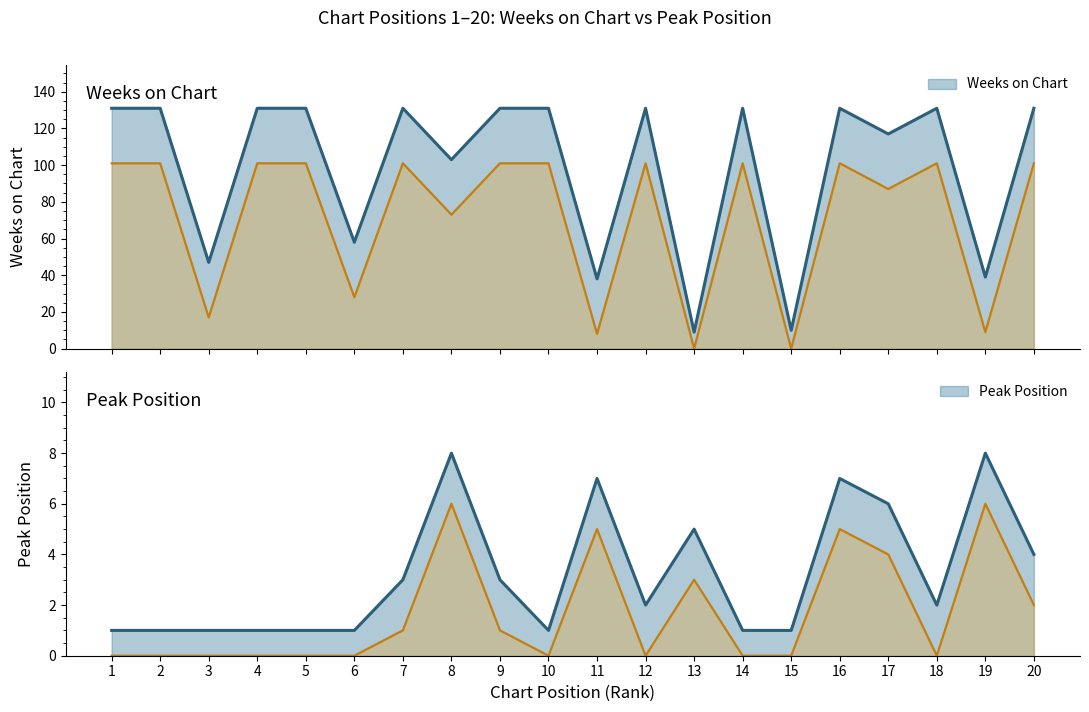

What is the value of the Weeks on Chart point at the 20th from the left?

131